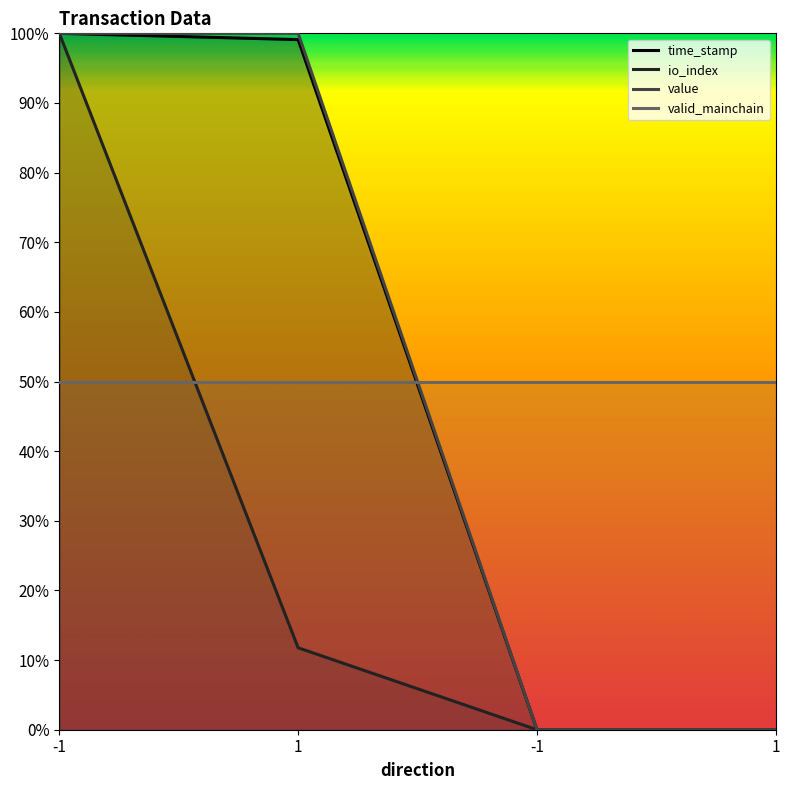

Is it true that value equals 0.0 at -1?

True